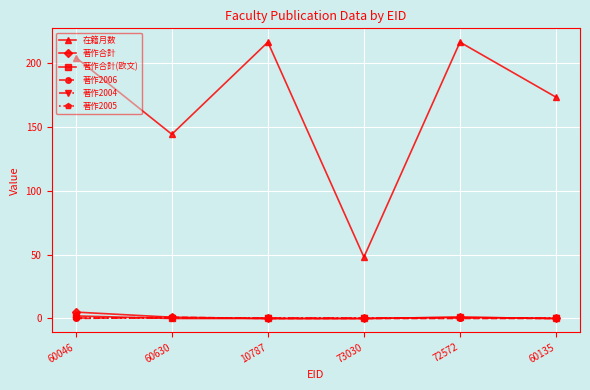

What is the lowest value of the 在籍月数 series?

48